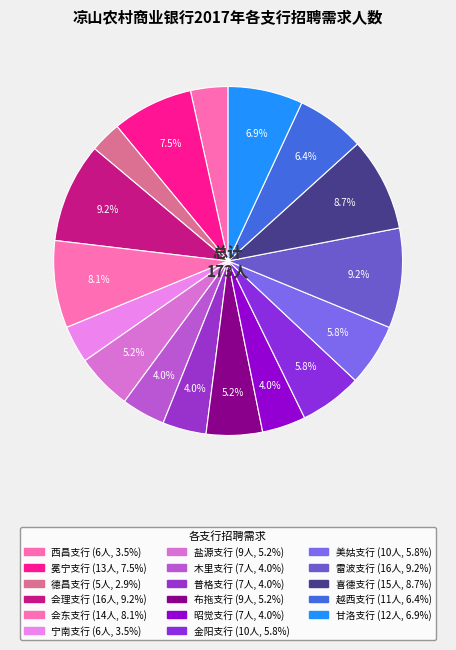

Combined, do 昭觉支行 and 雷波支行 account for over 50%?

No